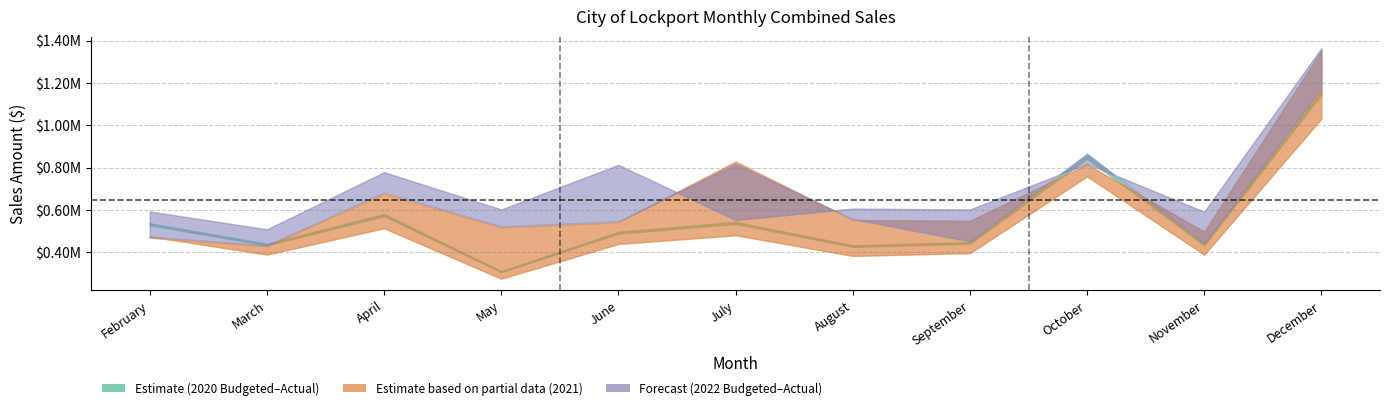

The 2022 Actual series shows 1117436.5 at June. True or false?

False